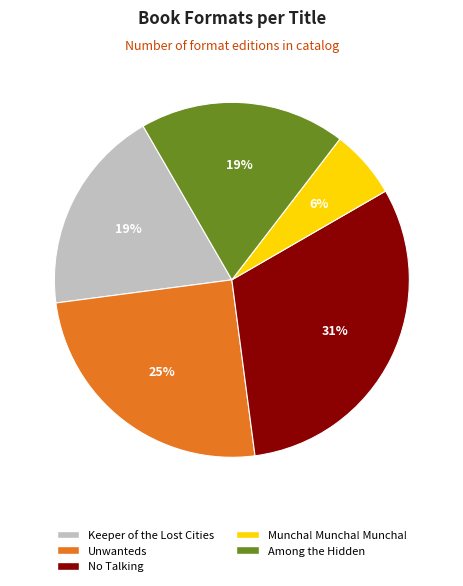

To the nearest percent, what is the difference between the Among the Hidden and Unwanteds slice percentages?

6%